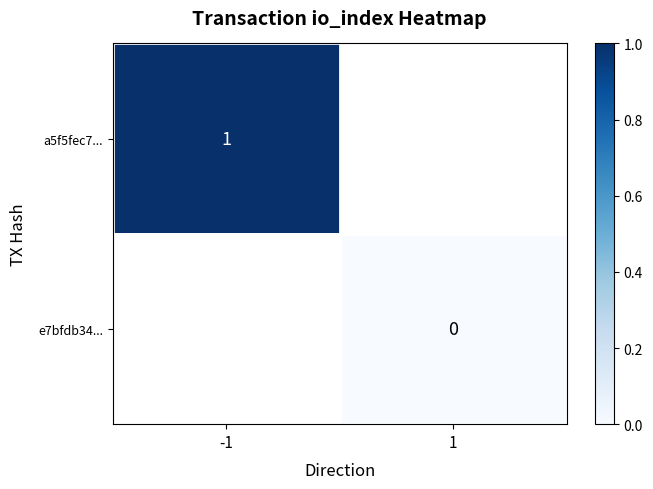

The value of a5f5fec7... at -1 is 1. True or false?

True